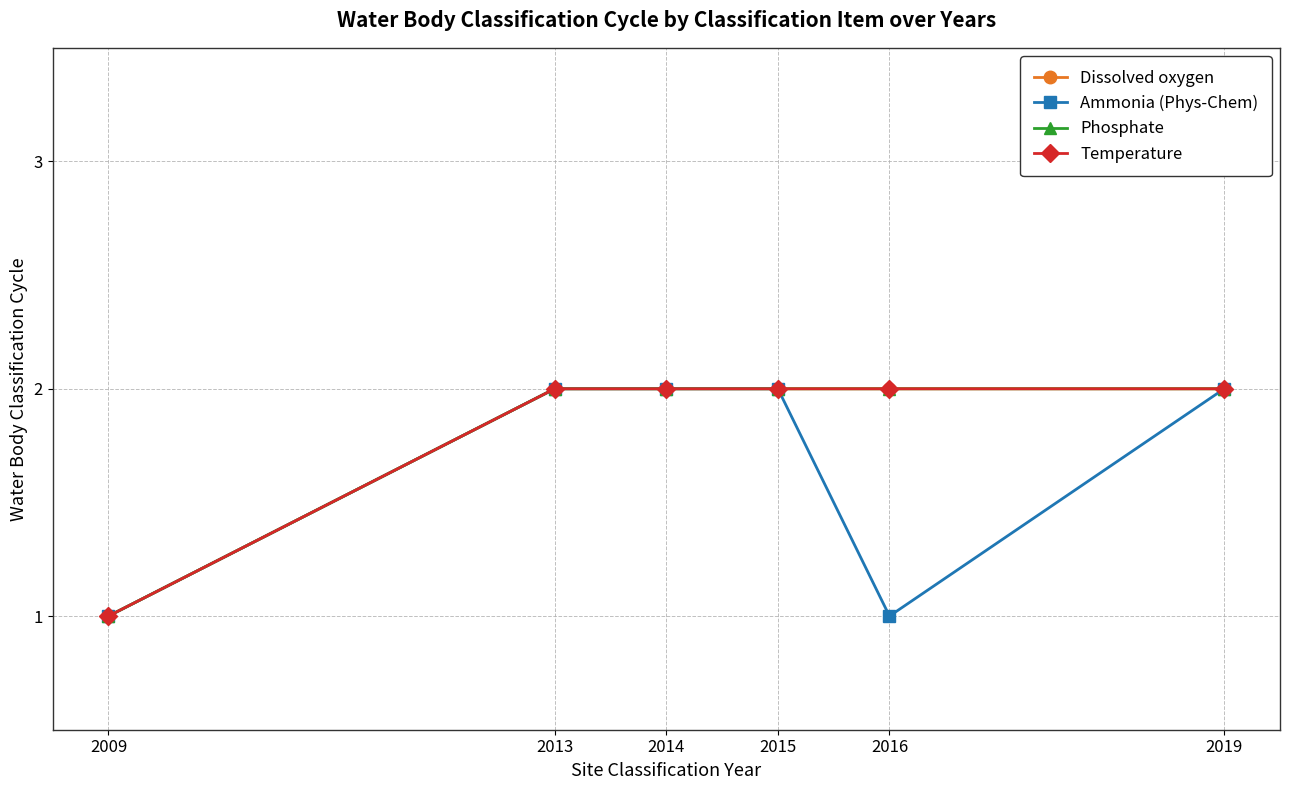

Is this an area chart (filled region under the line)?

No